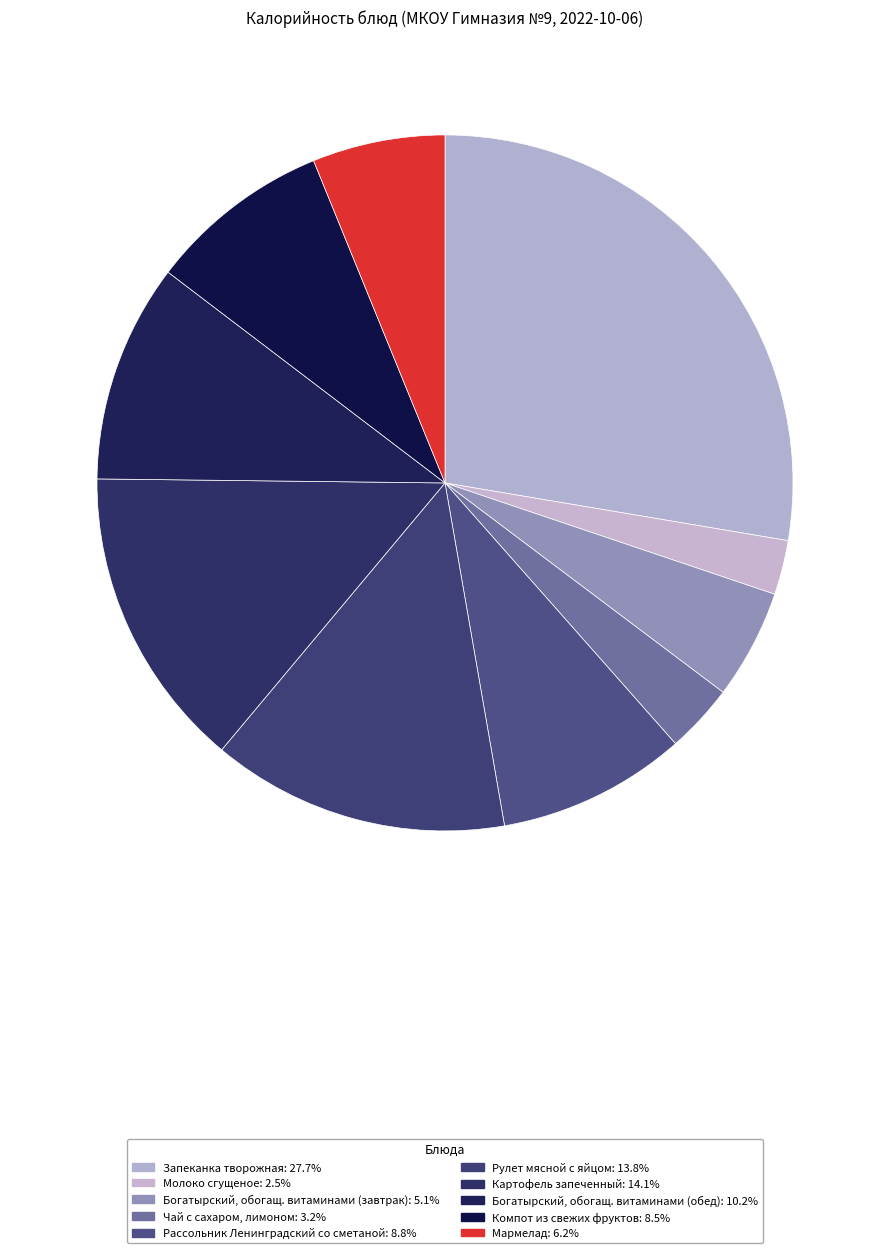

To the nearest percent, what is the difference between the Компот из свежих фруктов and Рулет мясной с яйцом slice percentages?

5%